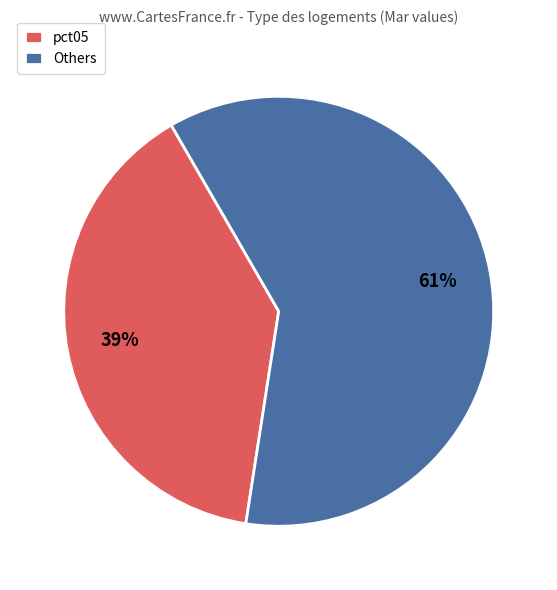

Combined, do Others and pct05 account for over 50%?

Yes